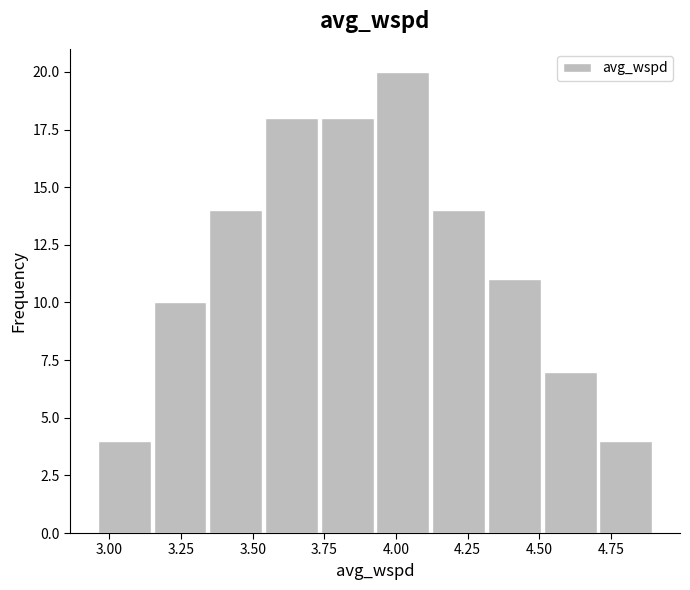

Around what value on the x-axis is the tallest bar? Give the approximate position of its centre, as read against the axis.

4.00